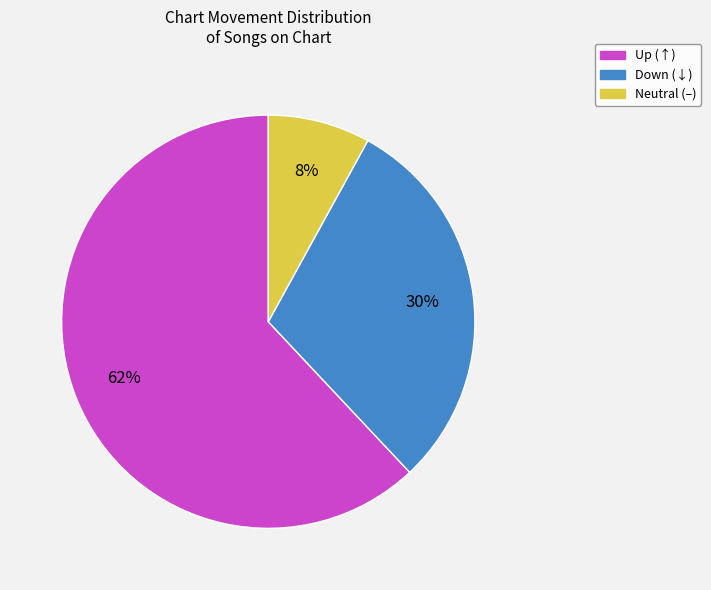

What percentage is the Down (↓) slice, to the nearest percent?

30%